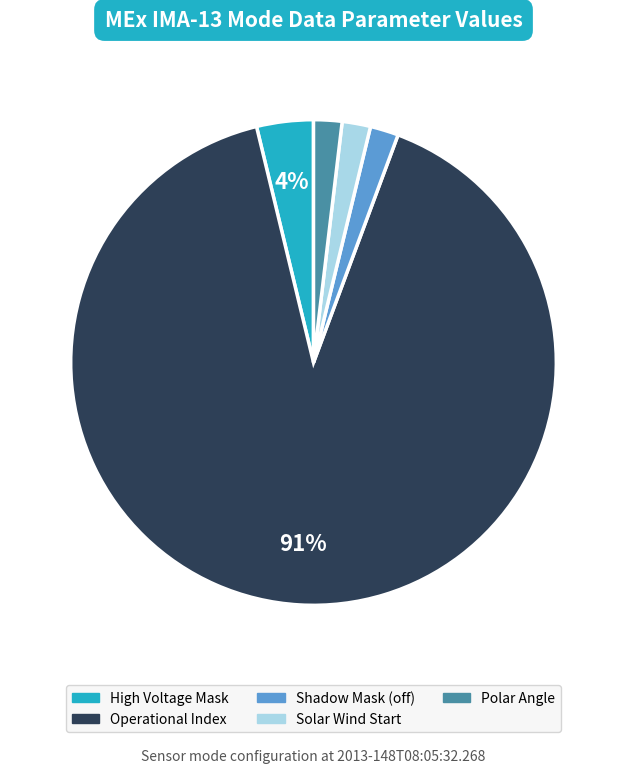

Is there any slice that represents more than half of the pie?

Yes